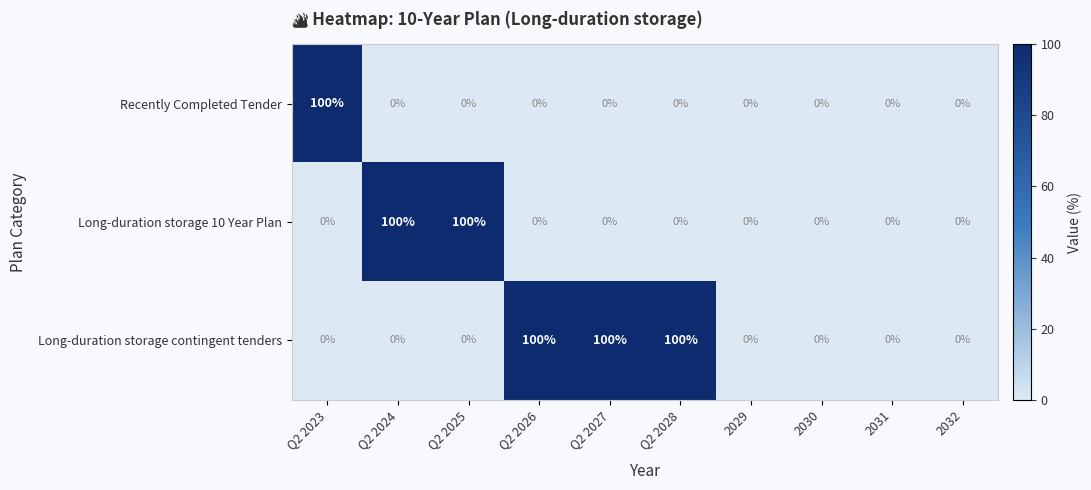

Reading right to left, transcribe all the data shown in this chart.

Recently Completed Tender: 2032=0	2031=0	2030=0	2029=0	Q2 2028=0	Q2 2027=0	Q2 2026=0	Q2 2025=0	Q2 2024=0	Q2 2023=100
Long-duration storage 10 Year Plan: 2032=0	2031=0	2030=0	2029=0	Q2 2028=0	Q2 2027=0	Q2 2026=0	Q2 2025=100	Q2 2024=100	Q2 2023=0
Long-duration storage contingent tenders: 2032=0	2031=0	2030=0	2029=0	Q2 2028=100	Q2 2027=100	Q2 2026=100	Q2 2025=0	Q2 2024=0	Q2 2023=0